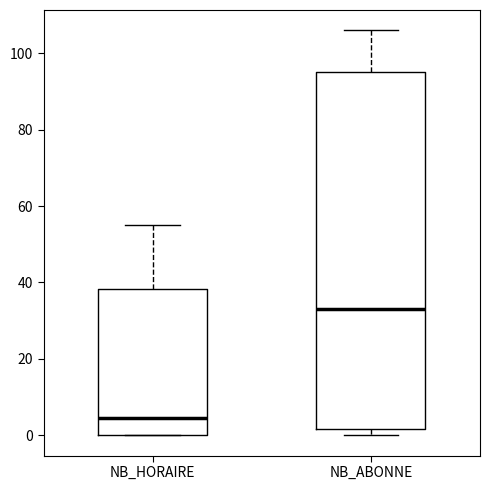

Reading left to right, transcribe this box plot: for each box, give where its median line is, the range the box spans, and where its two whiskers end, as read against the y-axis. The values are not printed on the chart, so give them approximately, as read against the axis.

NB_HORAIRE: median 4, box 0 to 38, whiskers 0 to 56
NB_ABONNE: median 34, box 2 to 96, whiskers 0 to 106